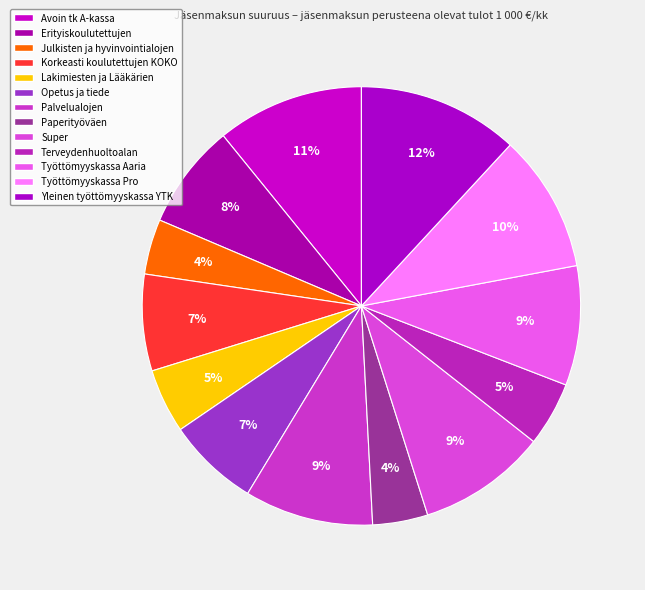

How many slices are in this pie chart?

13